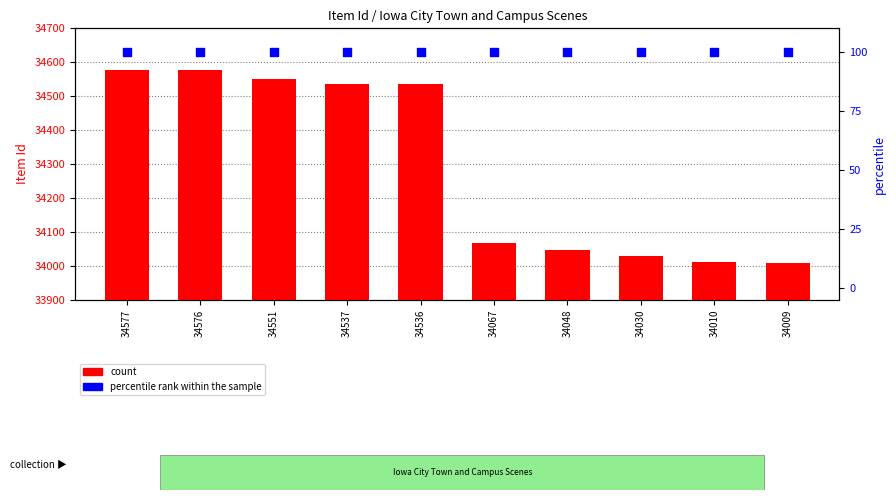

Which series has the widest spread of Y values?

count